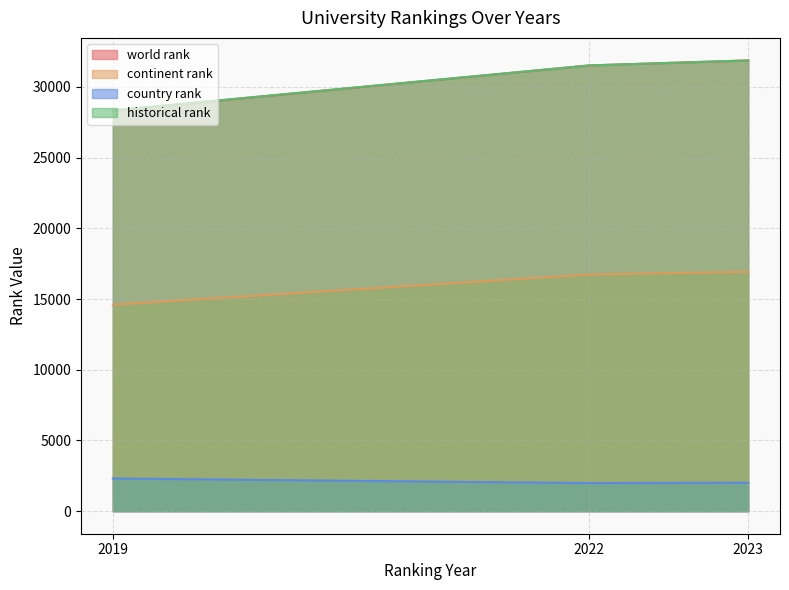

Where does the continent rank series first go above 16732?

2023